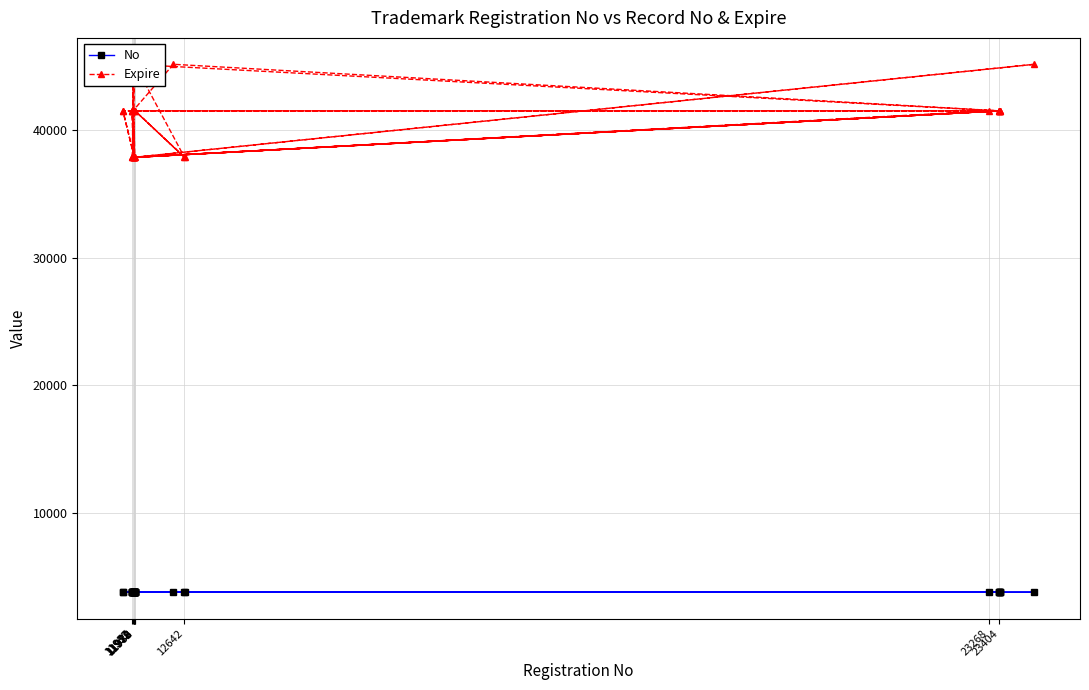

Rank the series by their maximum value, from lowest to highest.

No, Expire